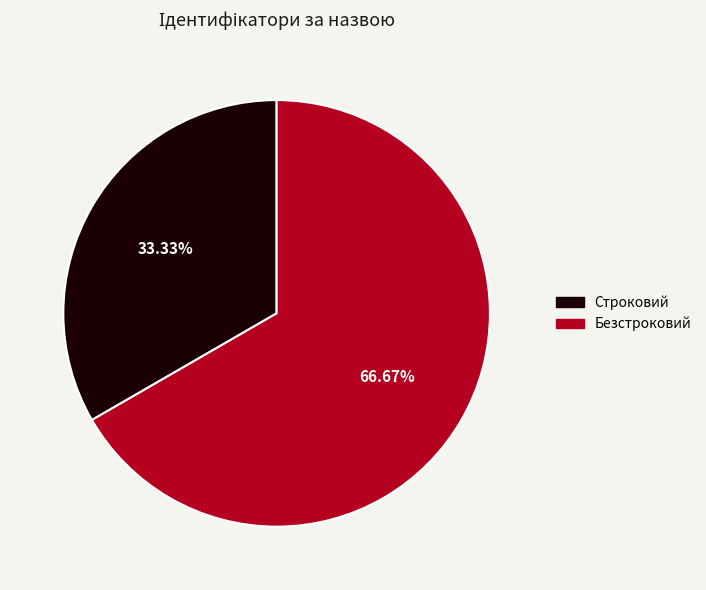

To the nearest percent, what percentage of the pie is Безстроковий?

67%